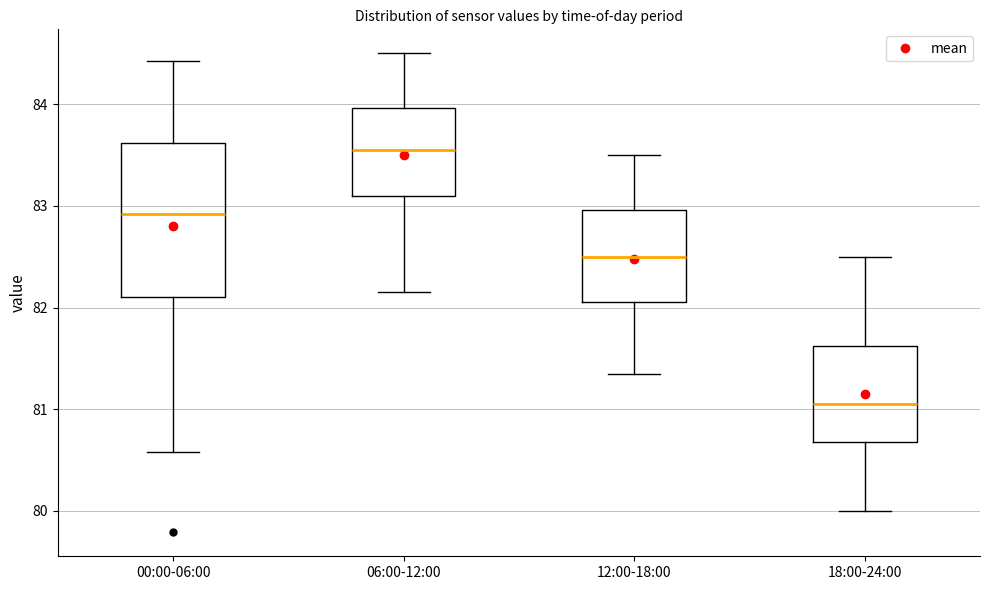

Where is the lower edge of the box for 00:00-06:00 on the y-axis? The values are not printed on the chart, so give them approximately, as read against the axis.

82.1